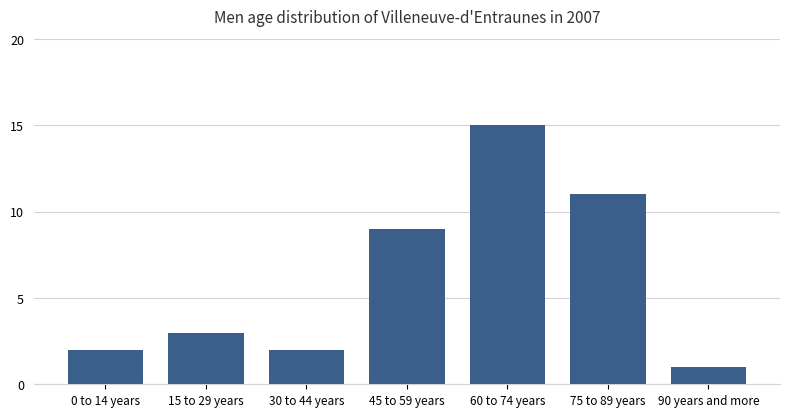

Which label corresponds to the largest value in the chart?

60 to 74 years